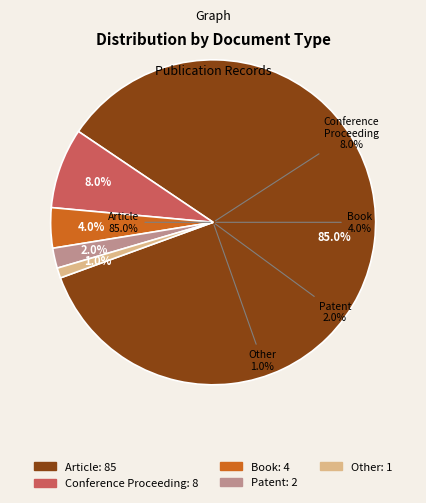

Do Book and Patent together represent more than half of the pie?

No